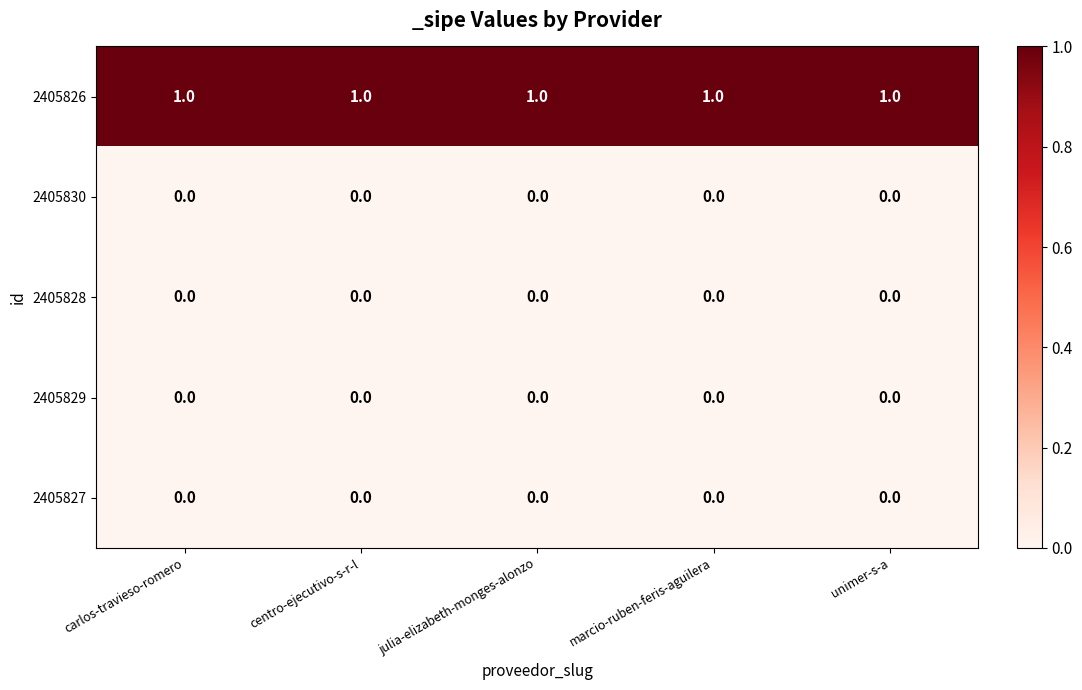

The value of 2405826 at julia-elizabeth-monges-alonzo is 2. True or false?

False